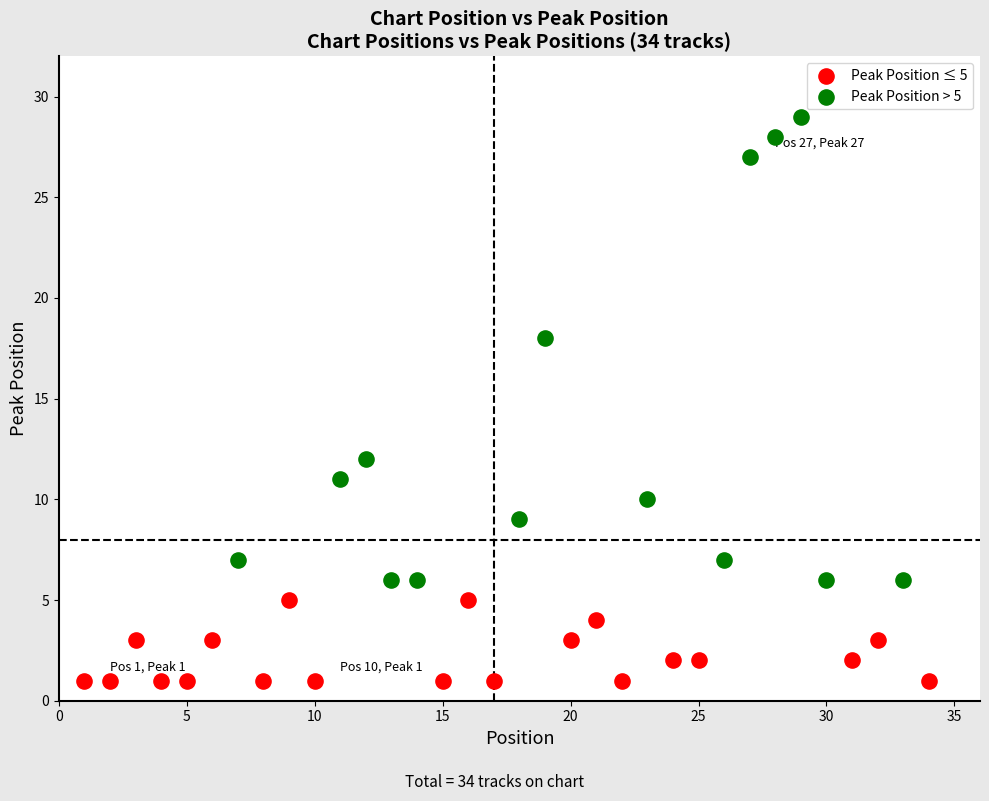

Which series contains the highest Y value?

Peak Position > 5